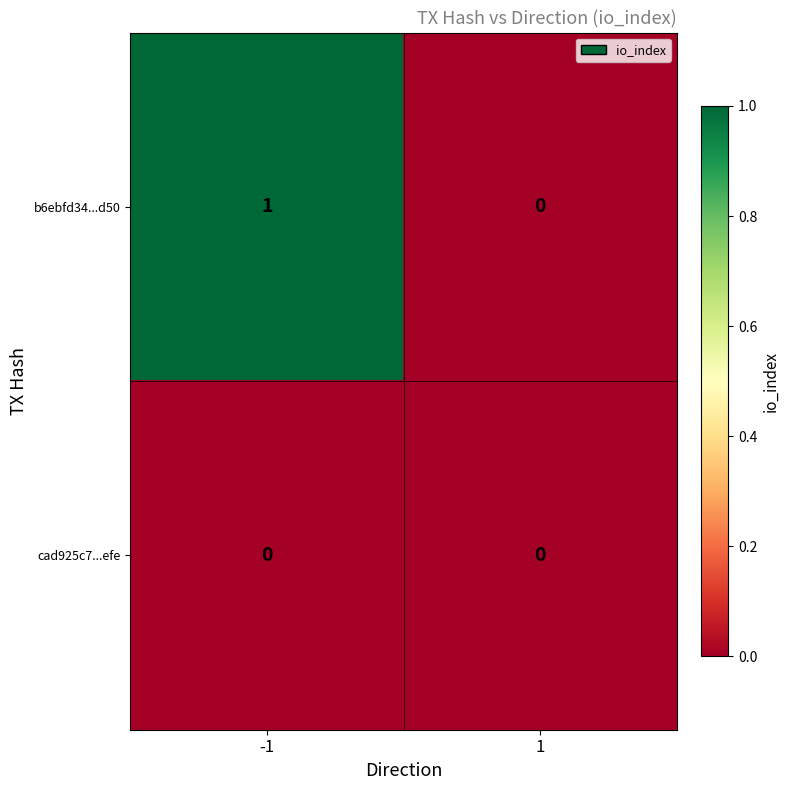

The value of cad925c7...efe at 1 is 0. True or false?

True